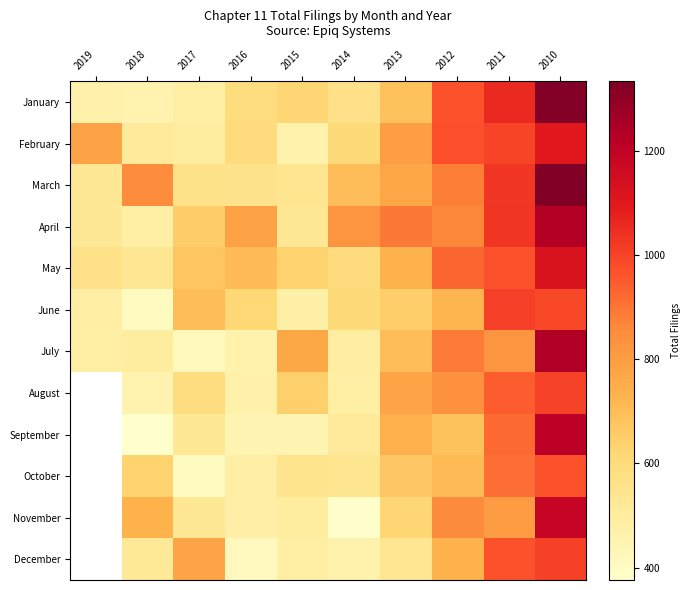

At how many categories does at least one series exceed 984?

2